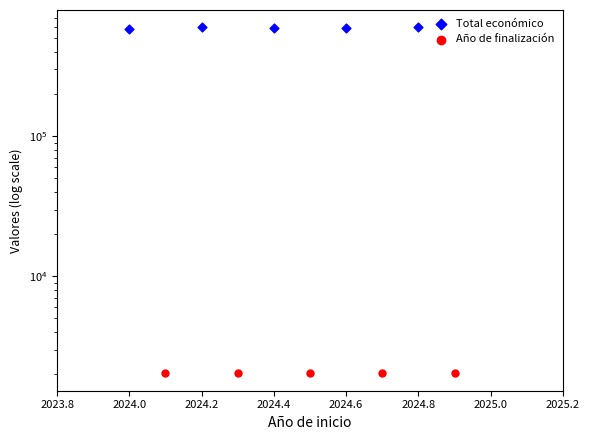

What is the total value across all series at 2024.6?

601954